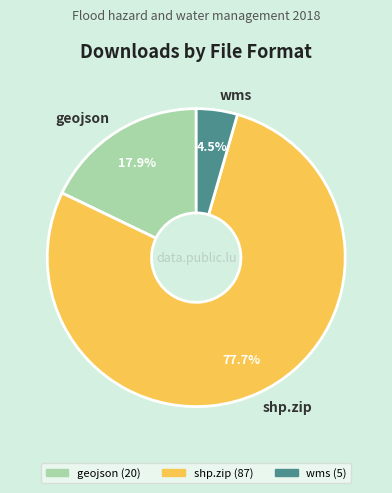

Rank the categories by value from highest to lowest.

shp.zip, geojson, wms